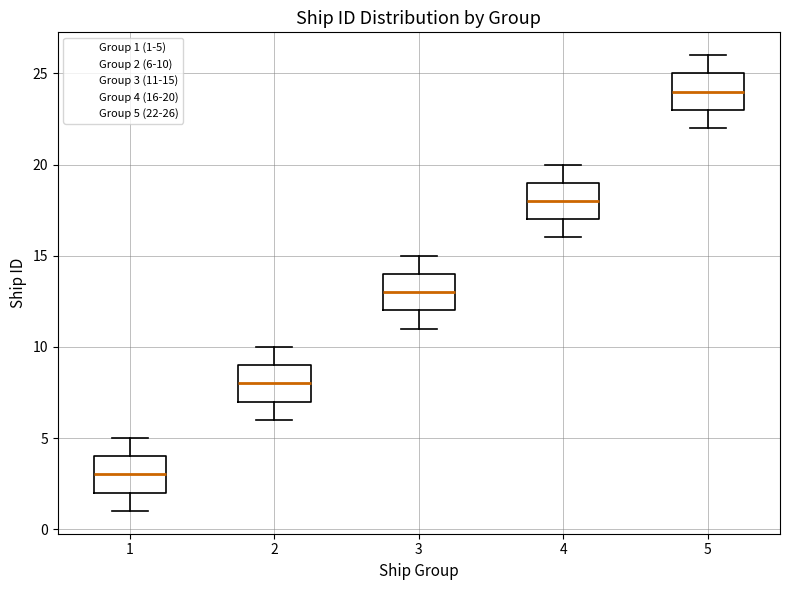

Reading left to right, read every box against the y-axis: the position of its median line, the range the box covers, and the ends of its whiskers. The values are not printed on the chart, so give them approximately, as read against the axis.

1: median 3, box 2 to 4, whiskers 1 to 5
2: median 8, box 7 to 9, whiskers 6 to 10
3: median 13, box 12 to 14, whiskers 11 to 15
4: median 18, box 17 to 19, whiskers 16 to 20
5: median 24, box 23 to 25, whiskers 22 to 26